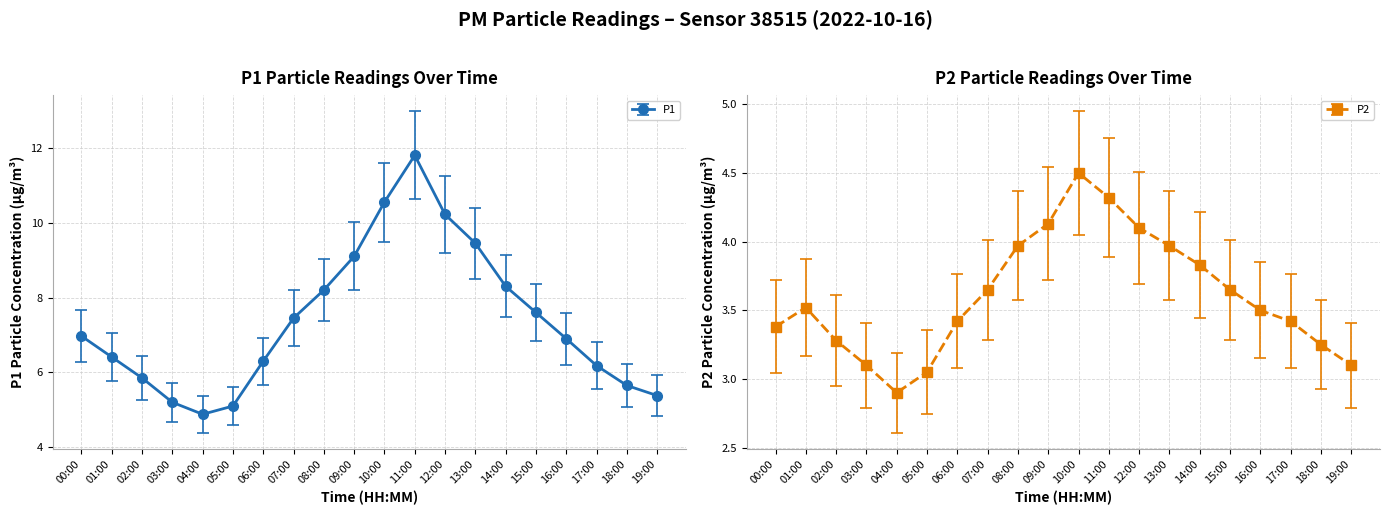

How many data points in P2 are less than 3?

1